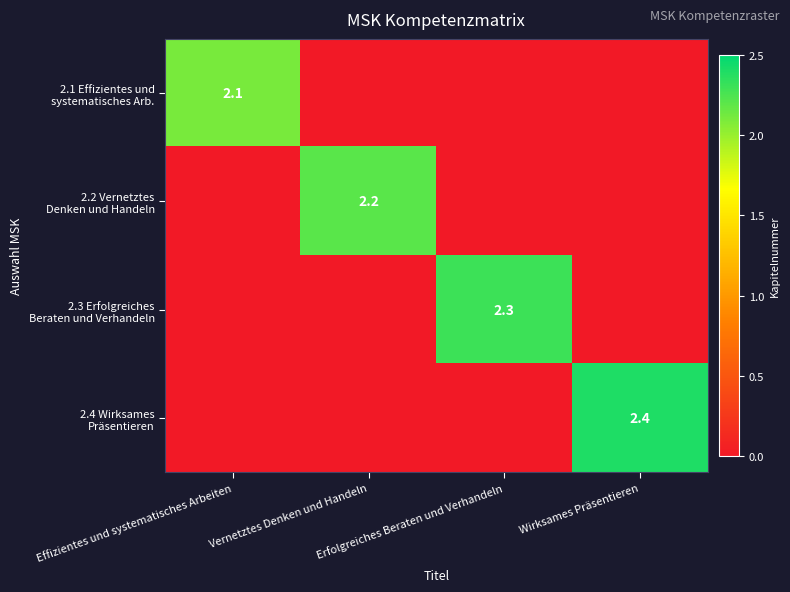

Which series changed the most between Vernetztes Denken und Handeln and Wirksames Präsentieren?

2.4 Wirksames Präsentieren